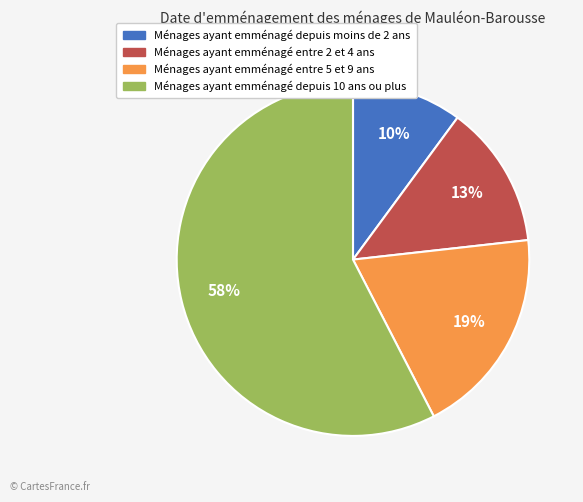

Is there a majority slice in this chart?

Yes